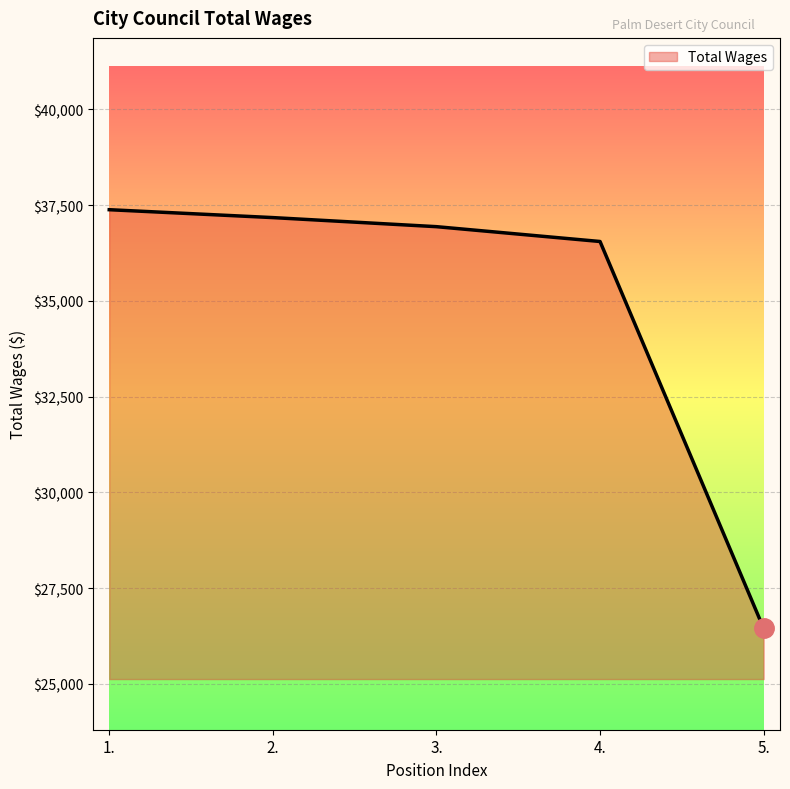

List the labels in order of value, largest first.

1., 2., 3., 4., 5.